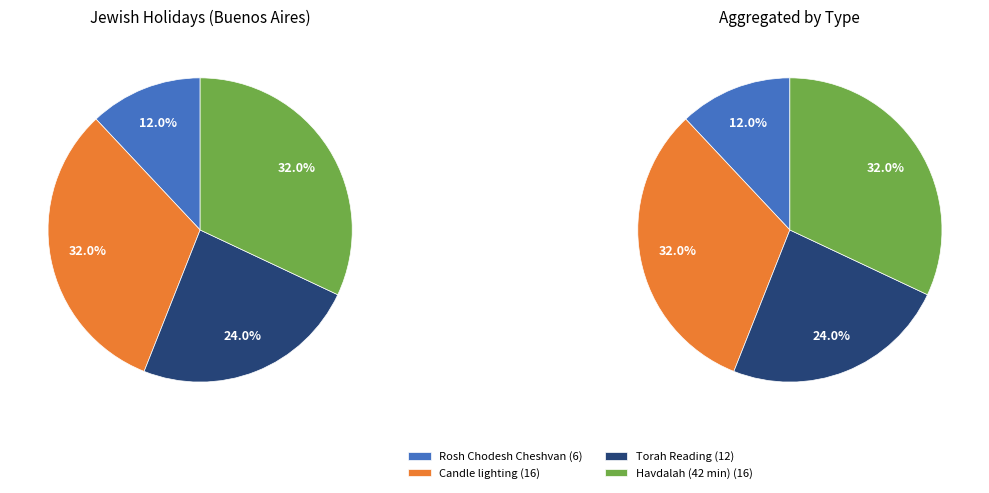

Does Parashat Lech-Lecha represent more than half of the total?

No